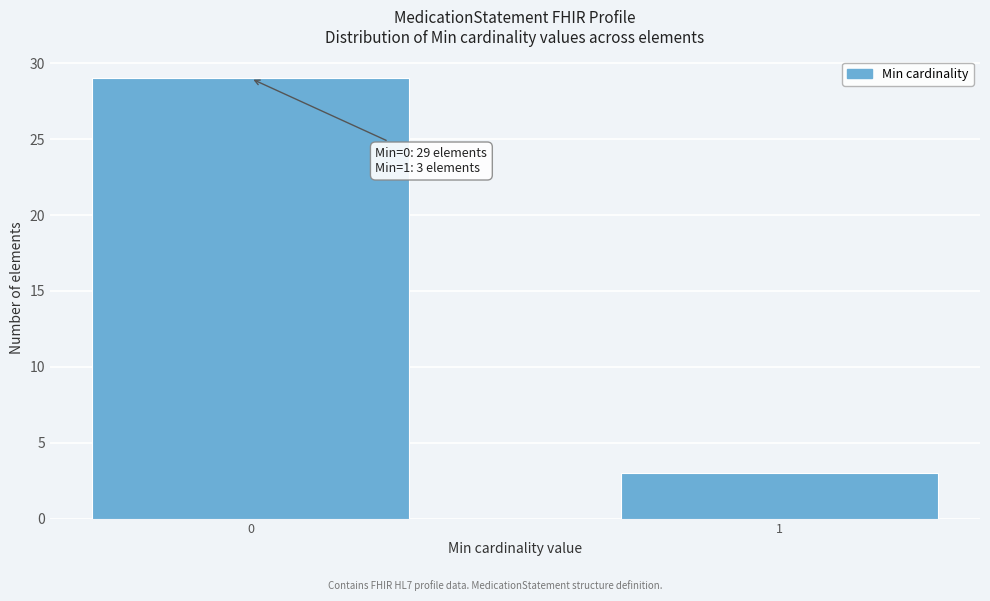

Reading left to right, what are all the values shown in this chart?

0=29	1=3